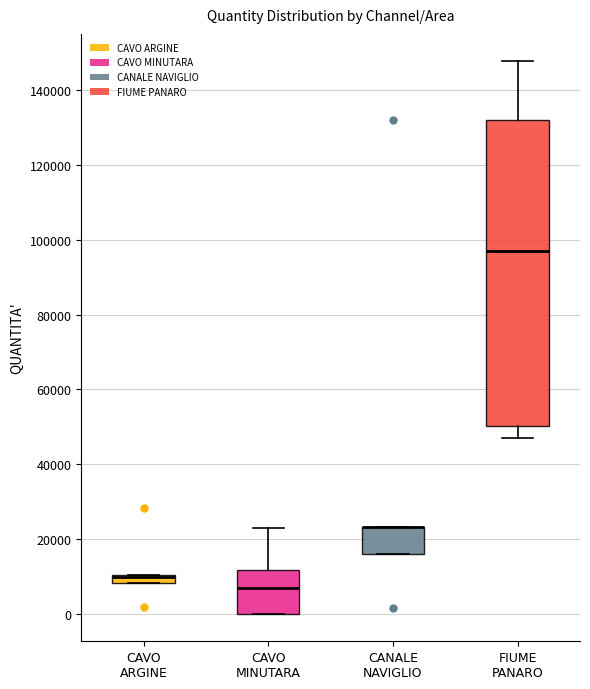

Comparing the boxes themselves (not the whiskers), which one is the tallest?

FIUME PANARO